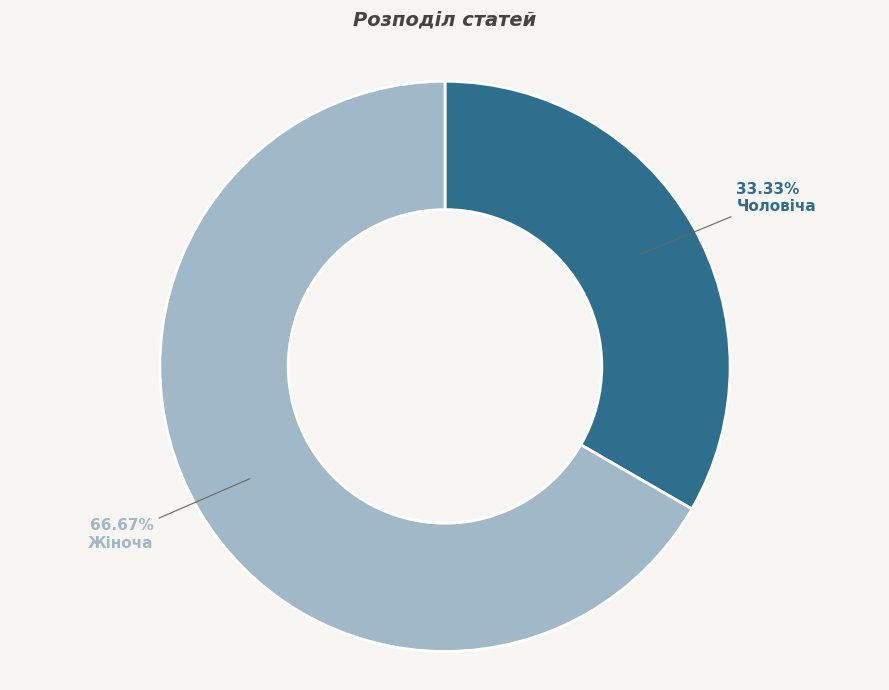

What is the largest slice in the pie chart?

Жіноча